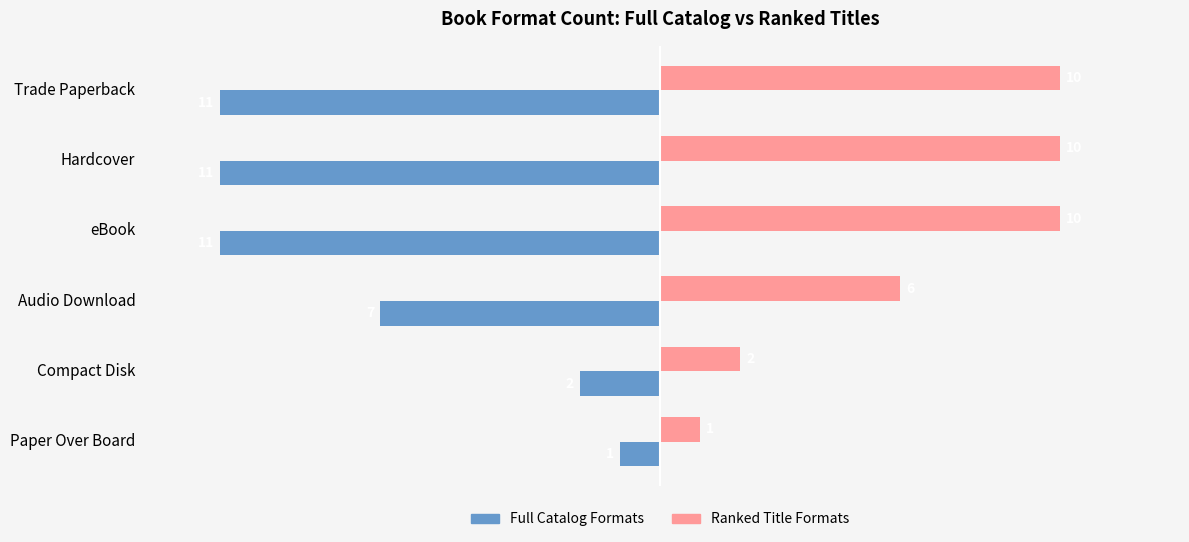

What is the minimum value shown in the chart?

-11